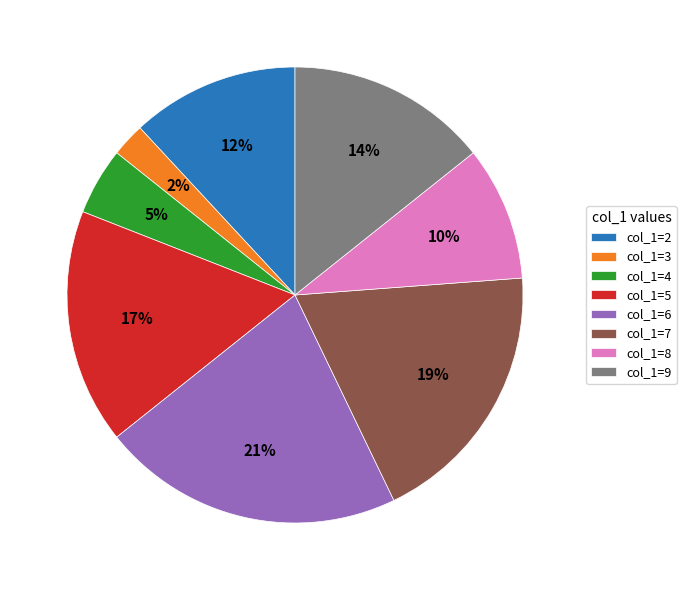

The col_1=5 slice represents 17% of the pie. True or false?

True